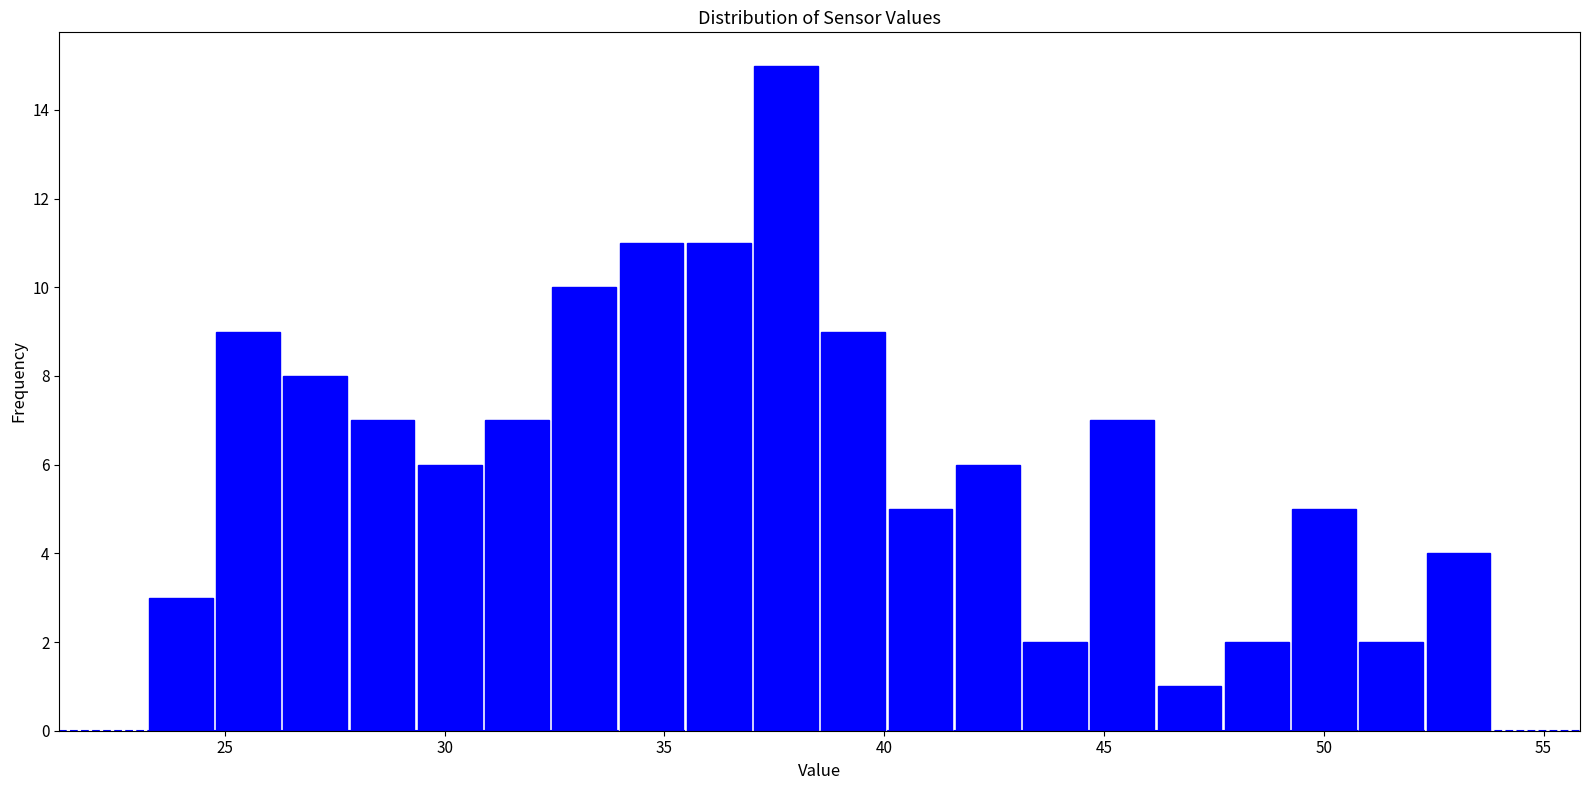

Read against the x-axis, roughly where is the centre of the tallest bar?

38.0